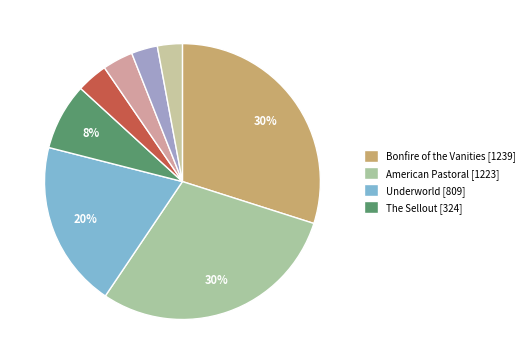

Which category has the biggest portion of the pie?

Bonfire of the Vanities